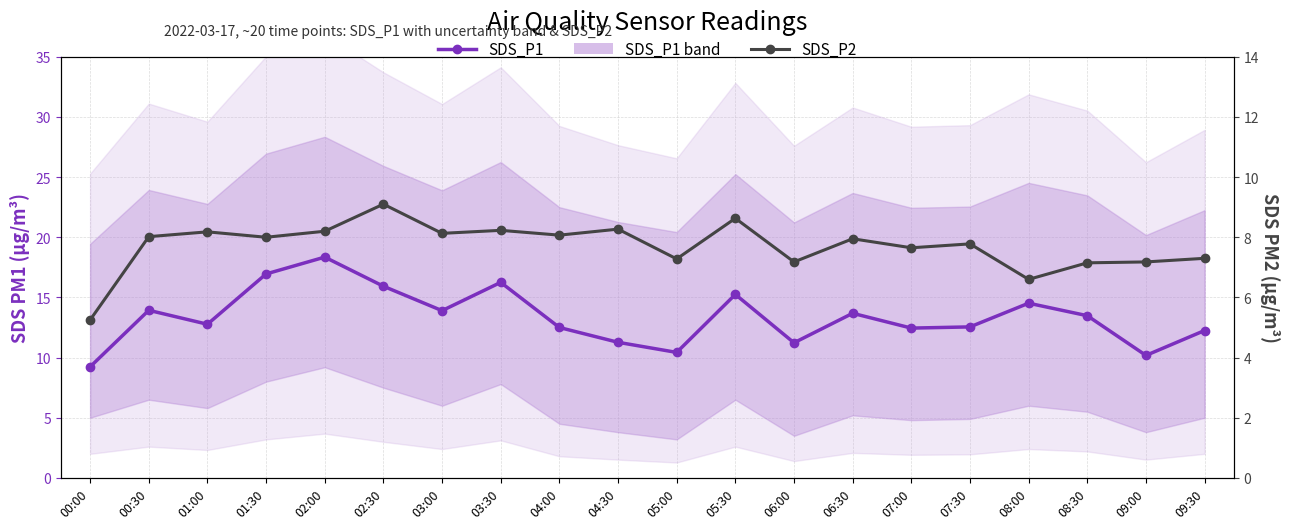

What is the minimum value for SDS_P1?

9.2